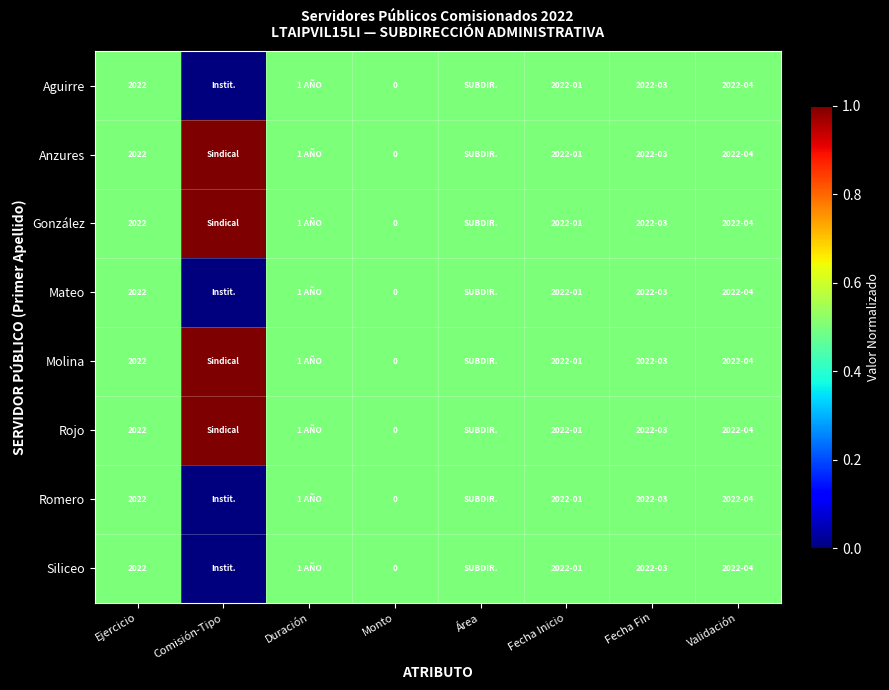

Read the Rojo value at Validación.

0.5